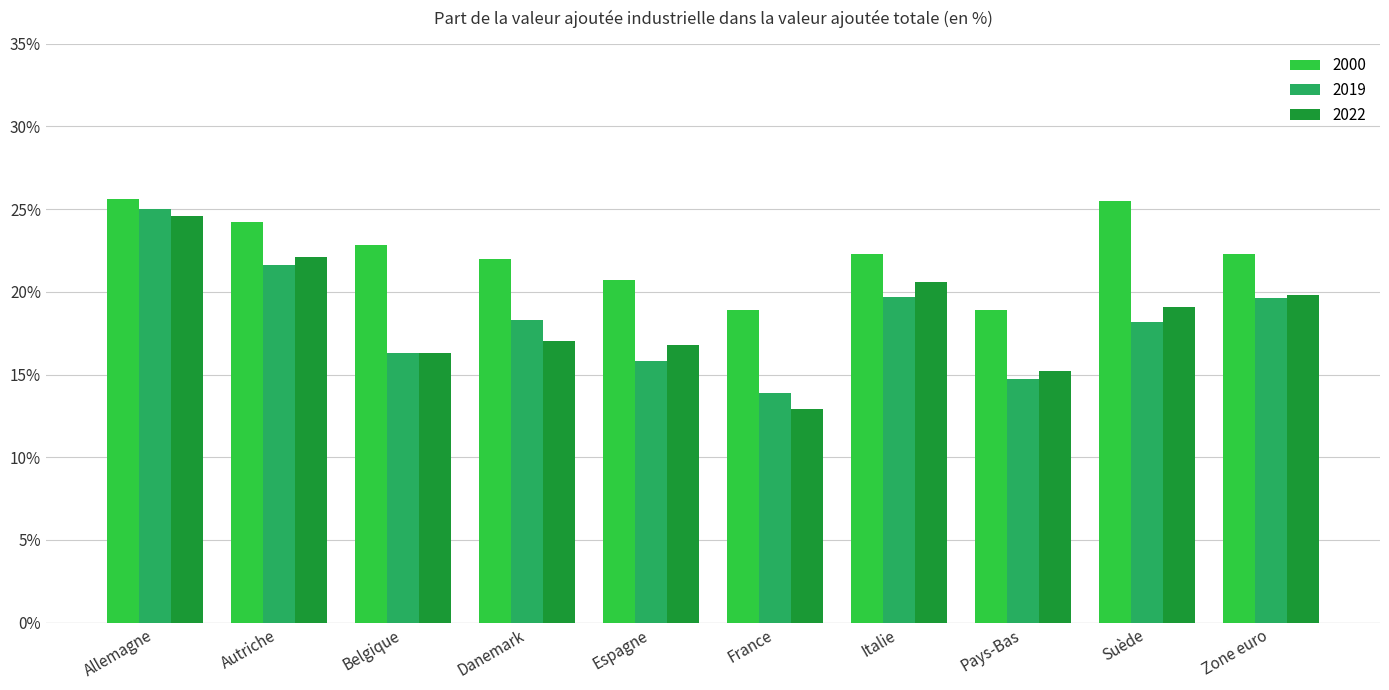

At which category does the chart reach its minimum across all series?

France